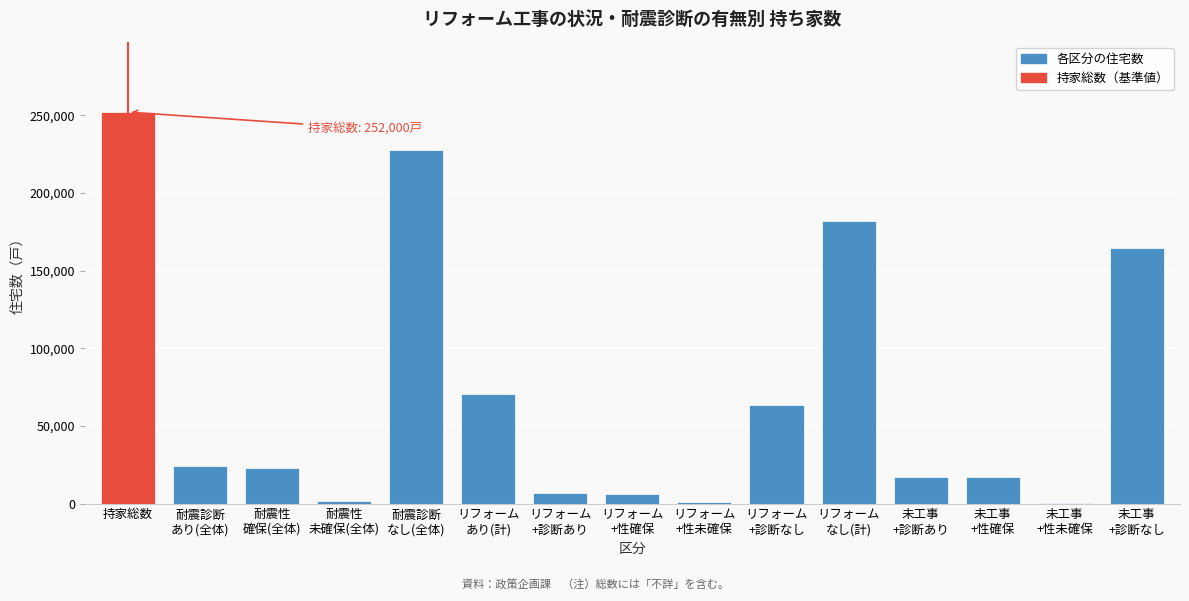

What is the sum of all values?

1056500